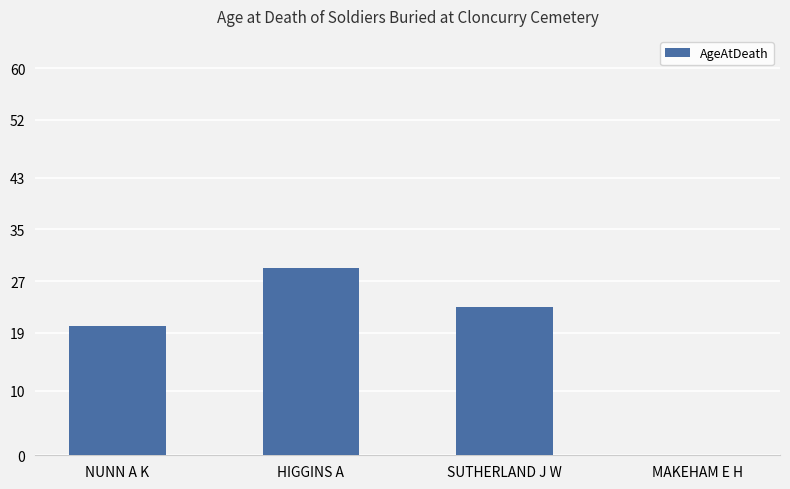

How many distinct data groups are displayed?

1